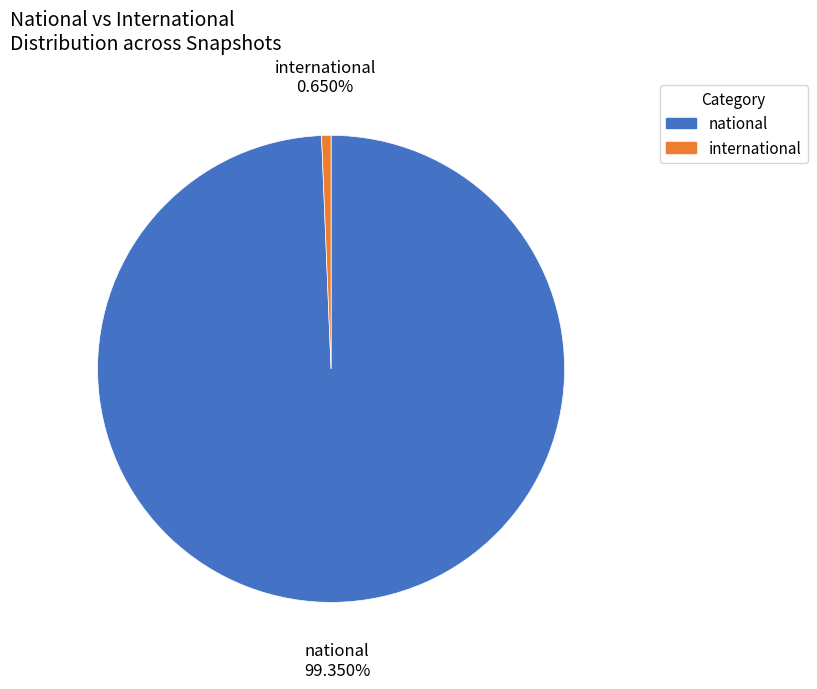

Between international and national, which is larger?

national